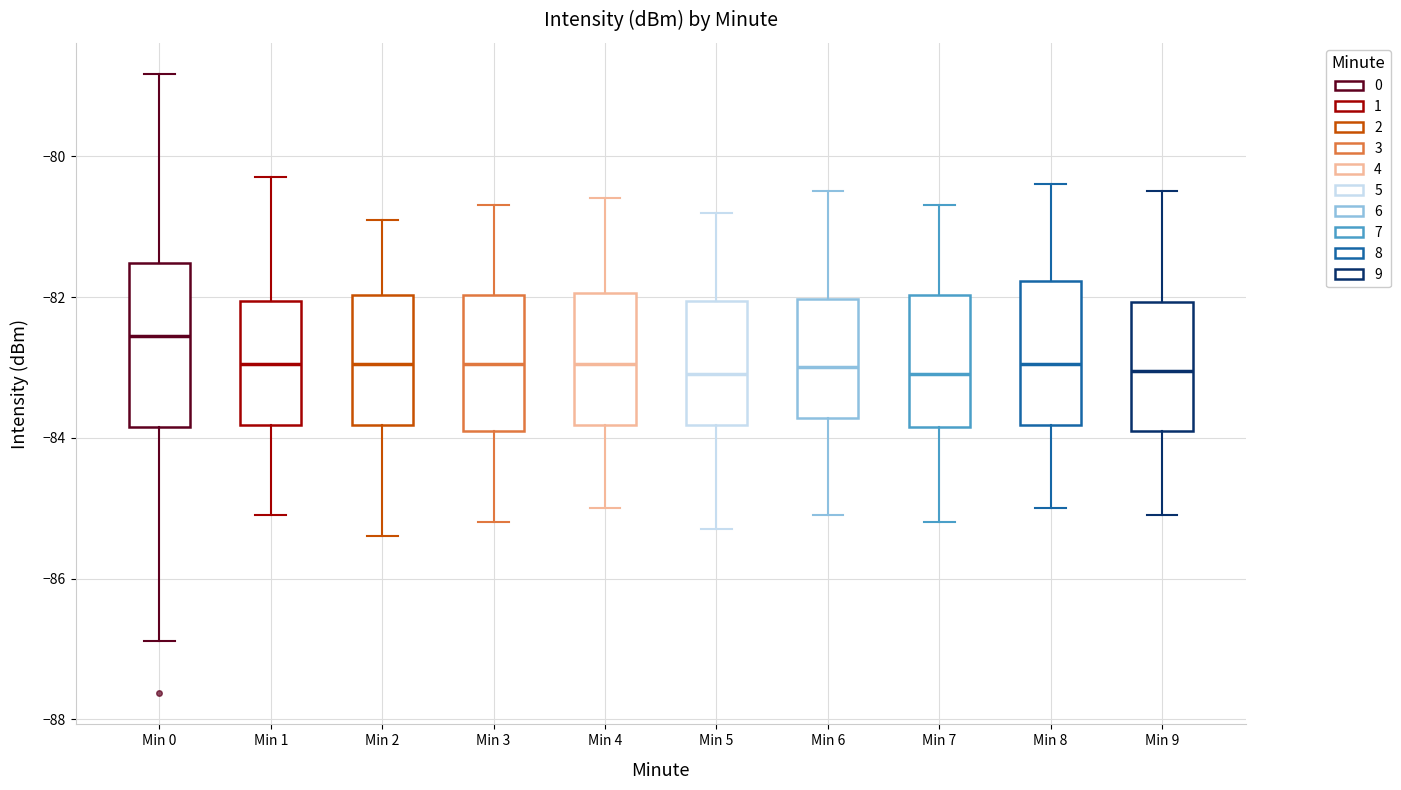

Where is the lower edge of the box for Min 6 on the y-axis? The values are not printed on the chart, so give them approximately, as read against the axis.

-83.8